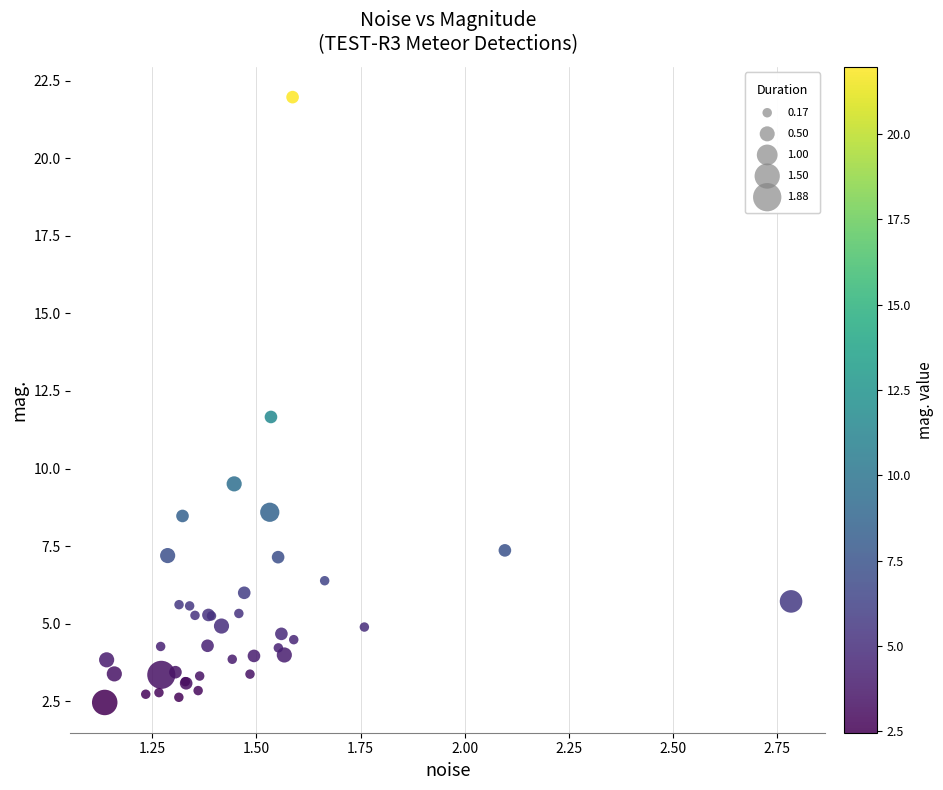

What Y value in the scatter plot is closest to 12?

11.7